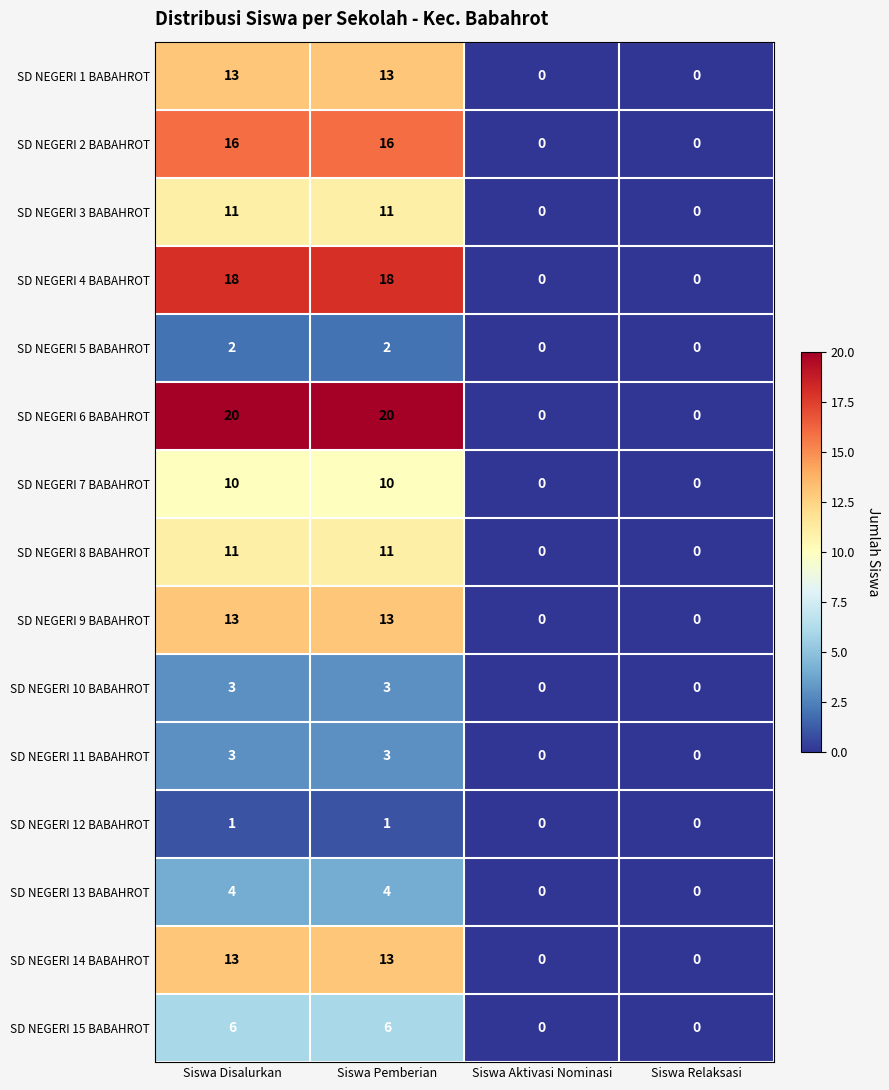

Which series changed the most between Siswa Pemberian and Siswa Aktivasi Nominasi?

SD NEGERI 6 BABAHROT